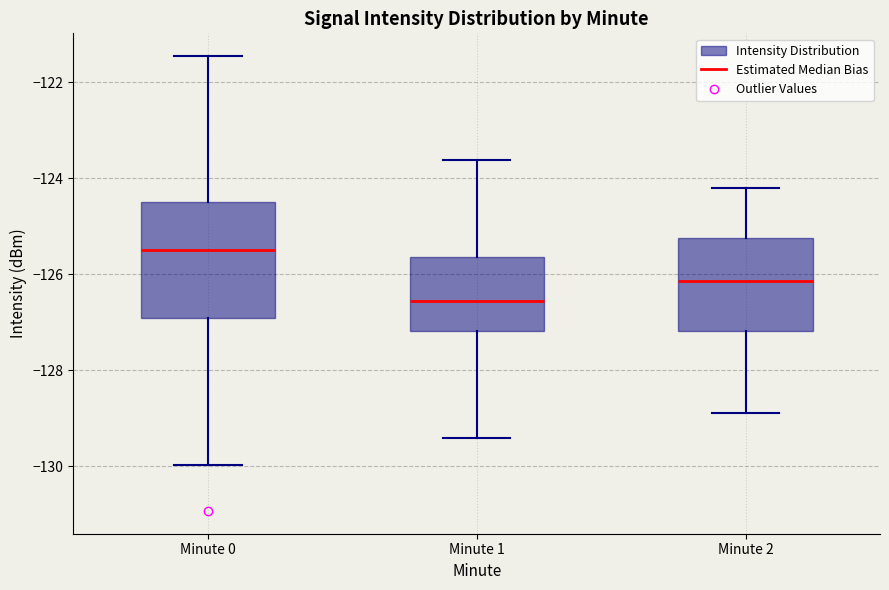

Which box's median line is the highest?

Minute 0